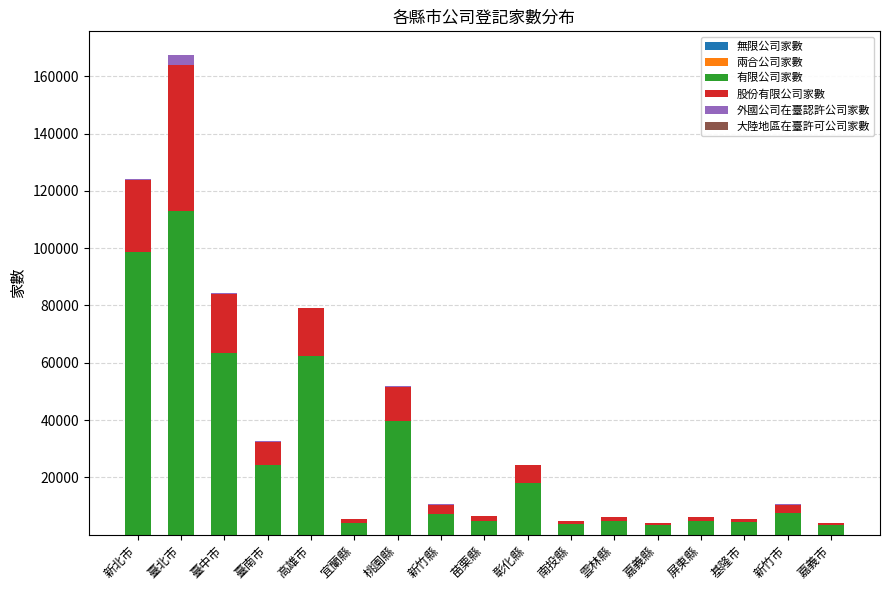

At which category is the sum across all series the highest?

臺北市